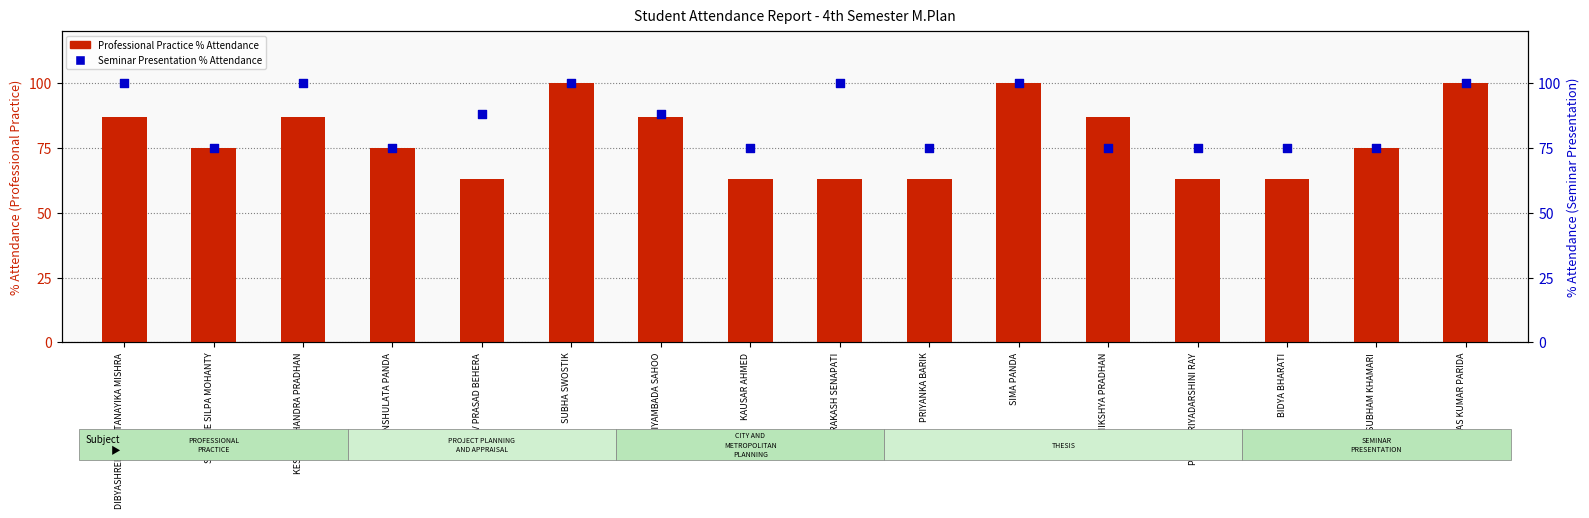

Which series has the largest Y range (max minus min)?

Professional Practice % Attendance